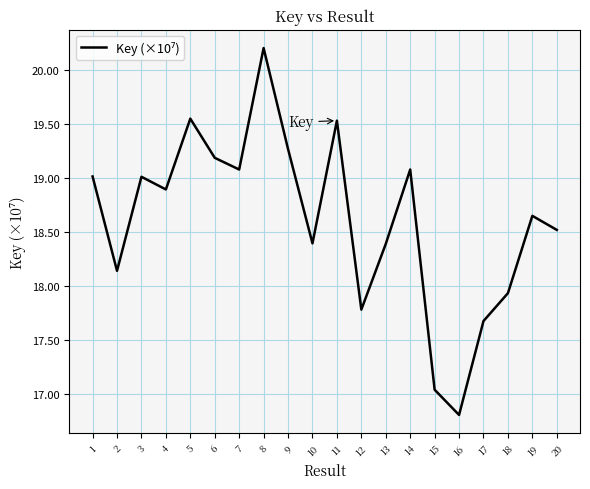

Is it true that the value at 20 is 18.5?

True